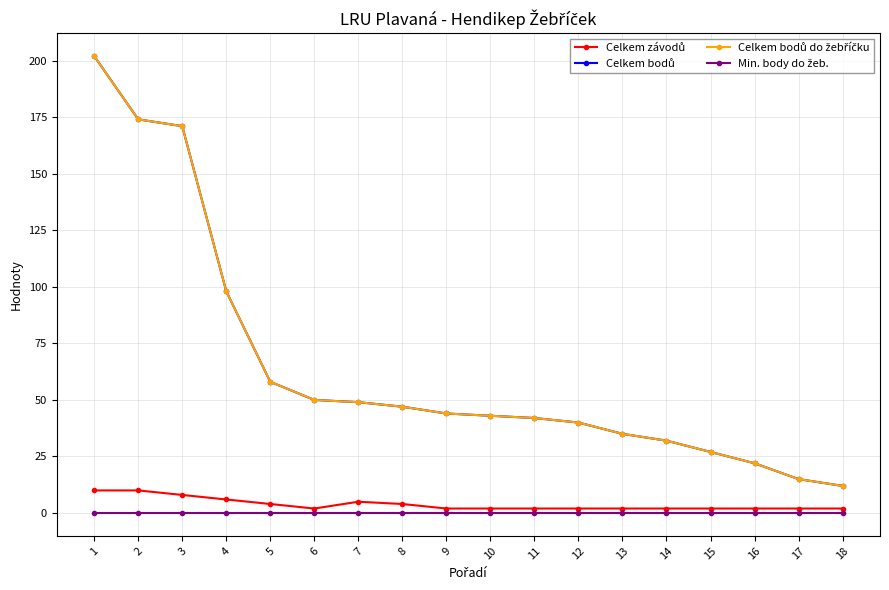

Does the chart have visible grid lines?

Yes